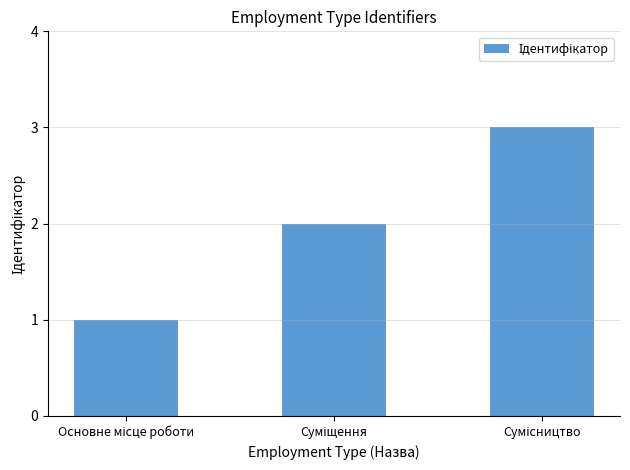

What is the greatest value displayed?

3